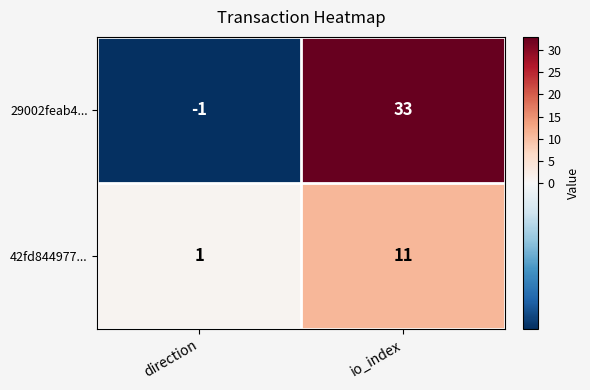

Which series has the largest total across all categories?

29002feab4...